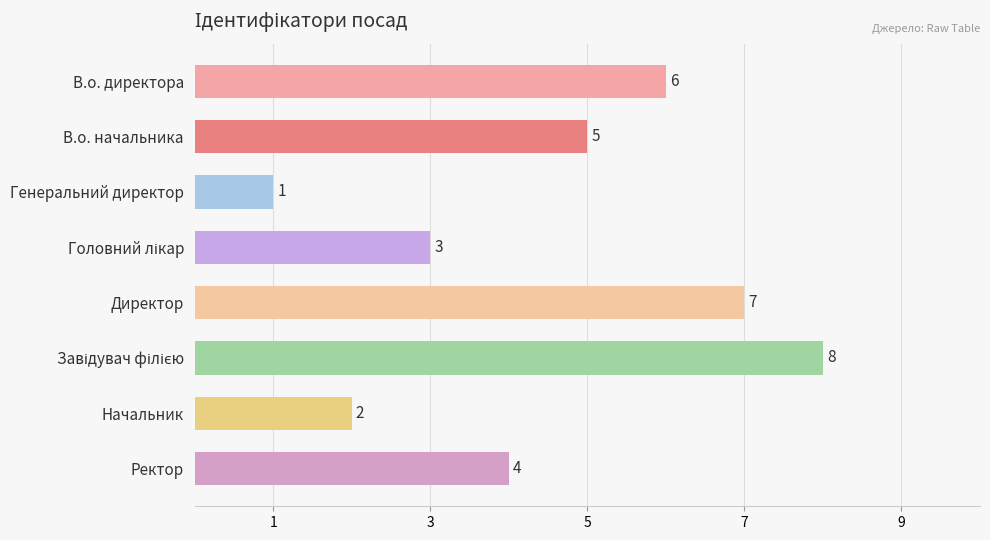

At which label is the value closest to 4?

Ректор